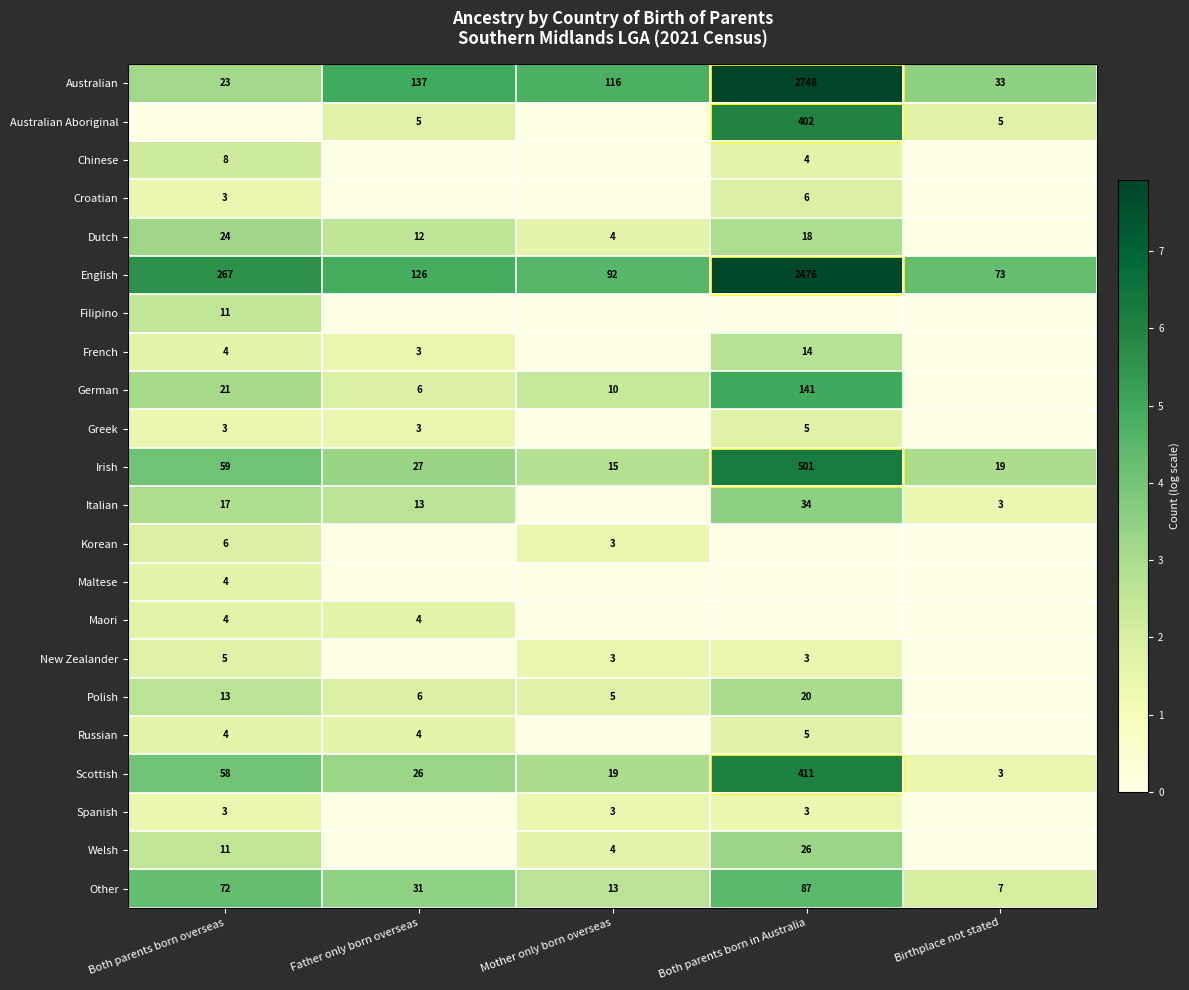

Which category has the lowest value in the Australian series?

Both parents born overseas